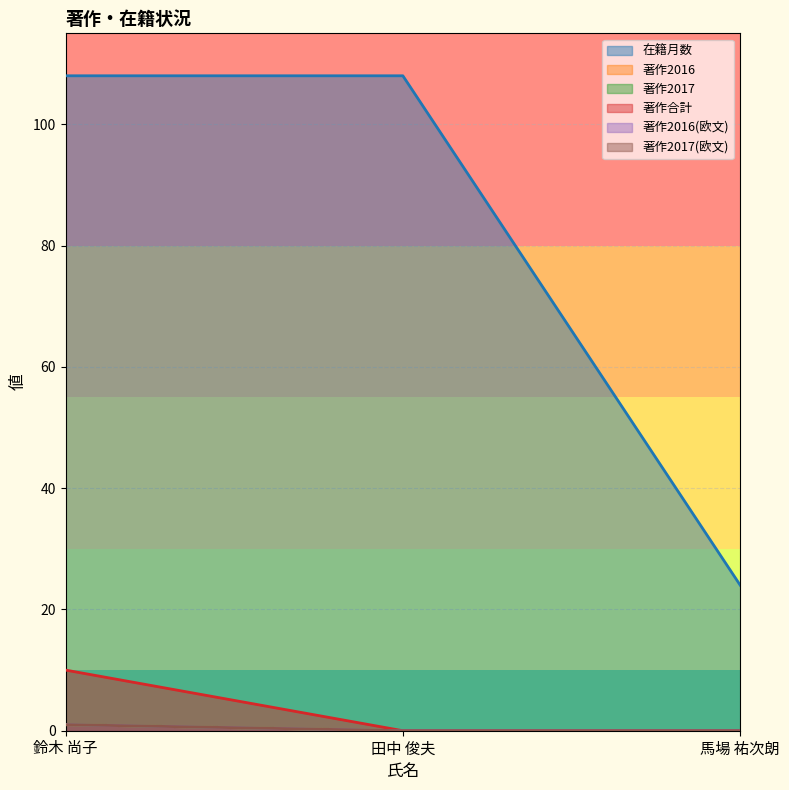

Reading left to right, what are all the values shown in this chart?

在籍月数: 108	108	24
著作2016: 1	0	0
著作2017: 1	0	0
著作合計: 10	0	0
著作2016(欧文): 1	0	0
著作2017(欧文): 1	0	0